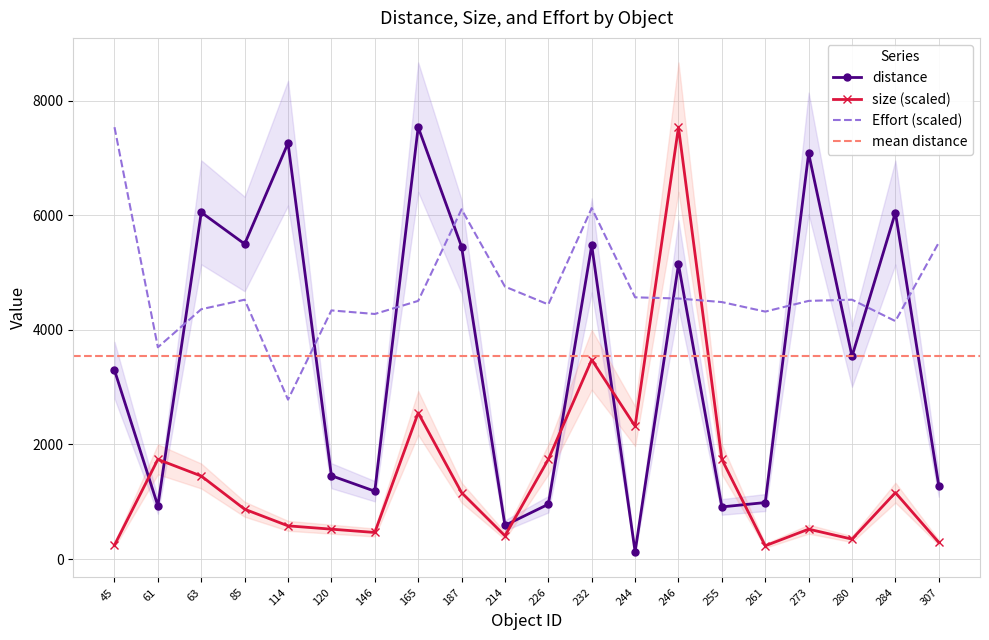

List the series in order of their overall mean, highest first.

Effort, distance, size